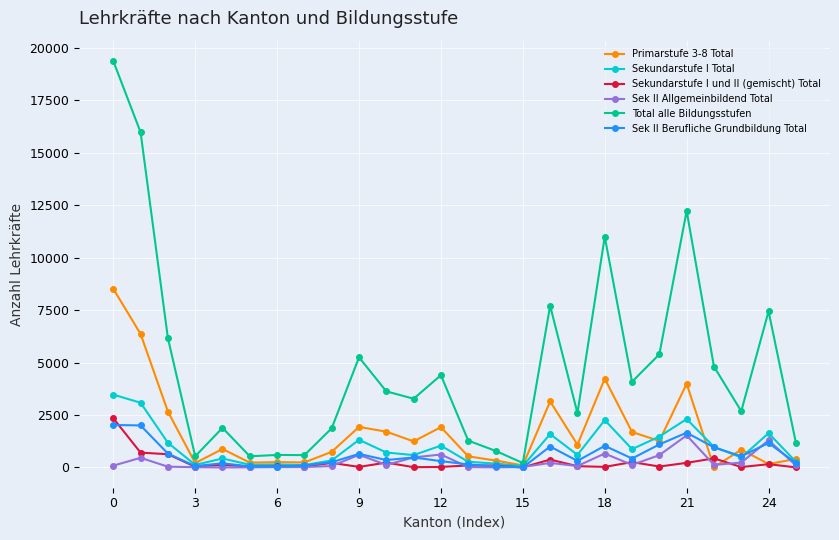

True or false: Sekundarstufe I und II (gemischt) Total has more than 2 points higher than both neighbors.

True